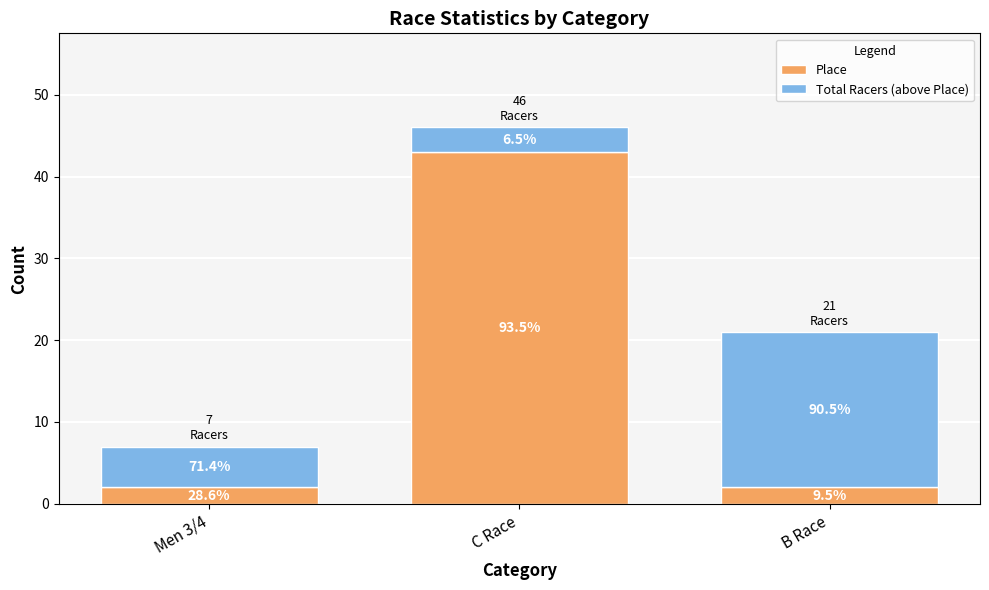

What is the average value of the Total Racers (above Place) series?

9